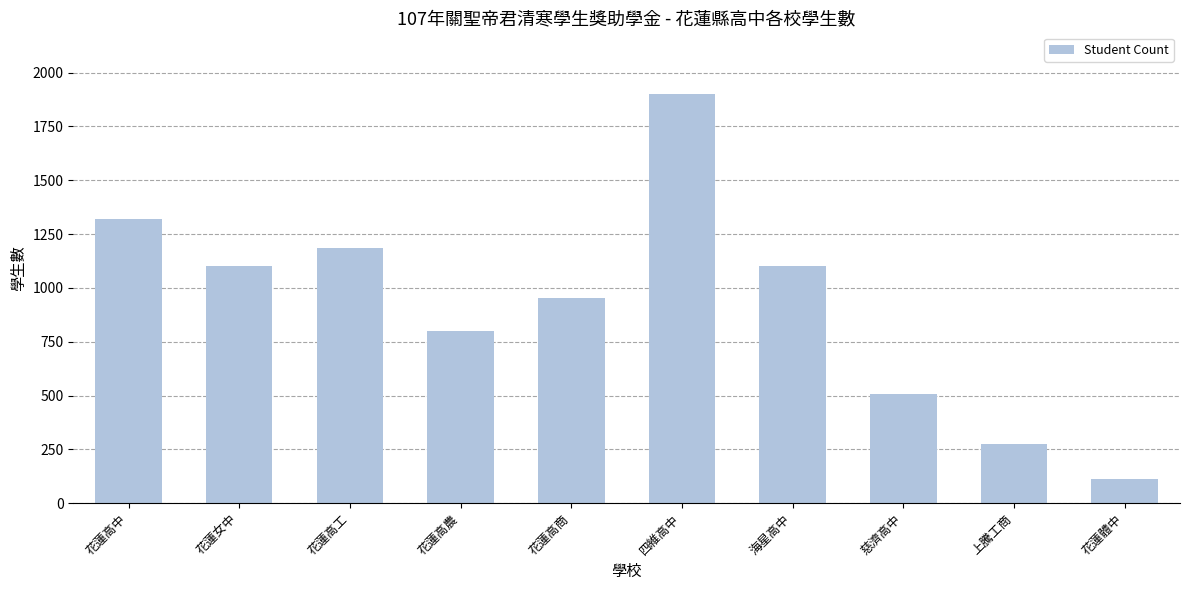

Is it true that the value at 慈濟高中 is 507?

True